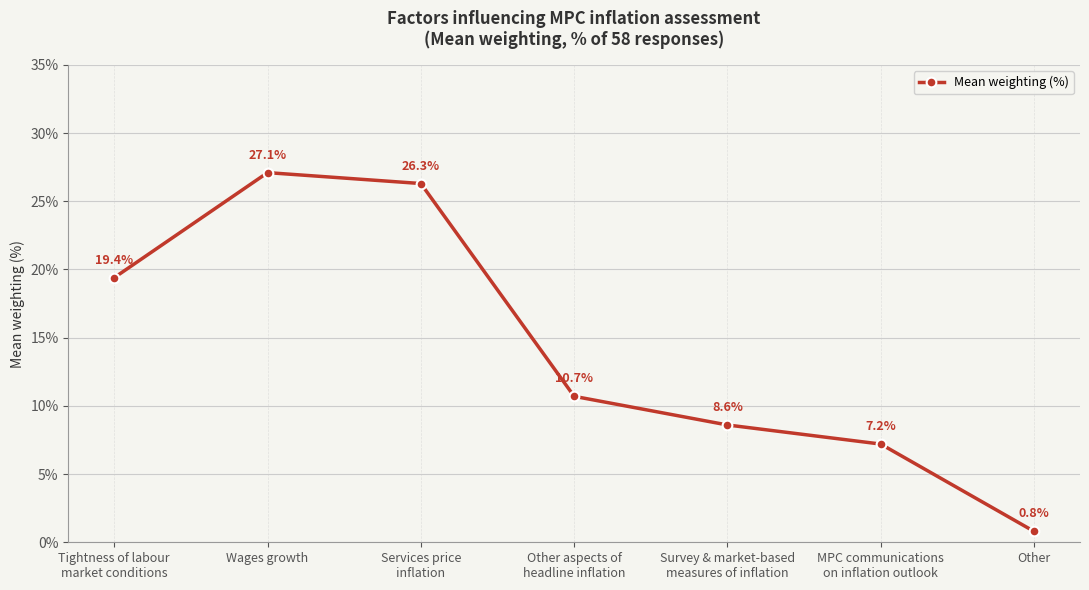

True or false: the data shows 33.1 at Tightness of labour
market conditions.

False